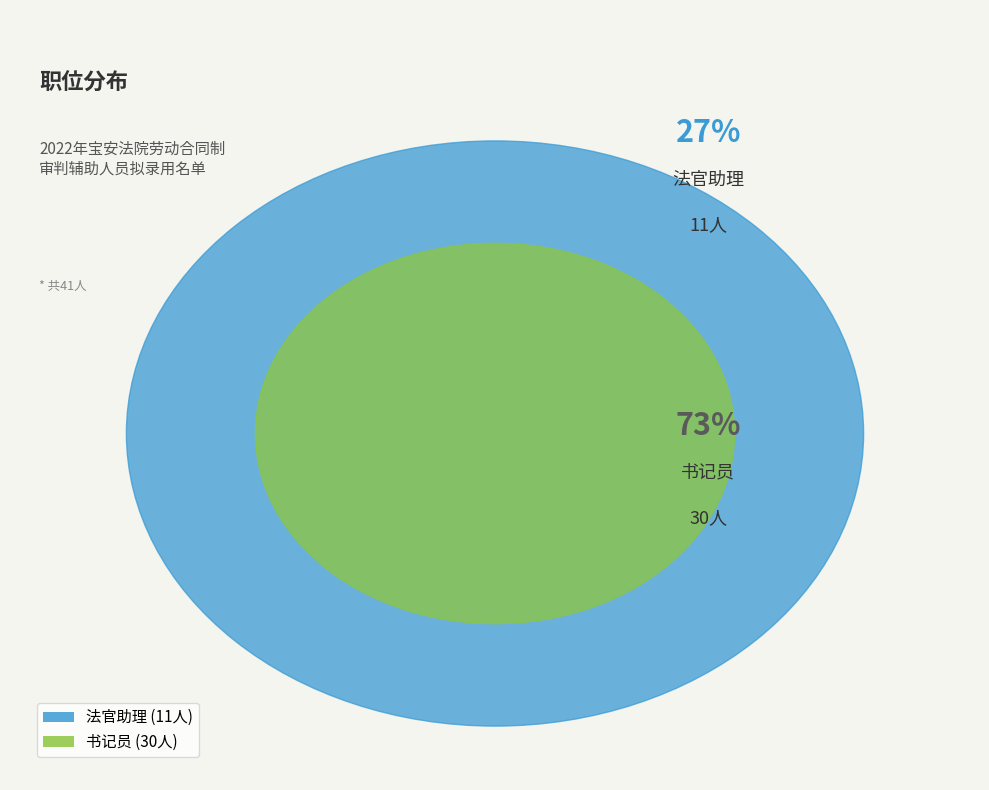

What is the change in value from 法官助理 to 书记员?

+19